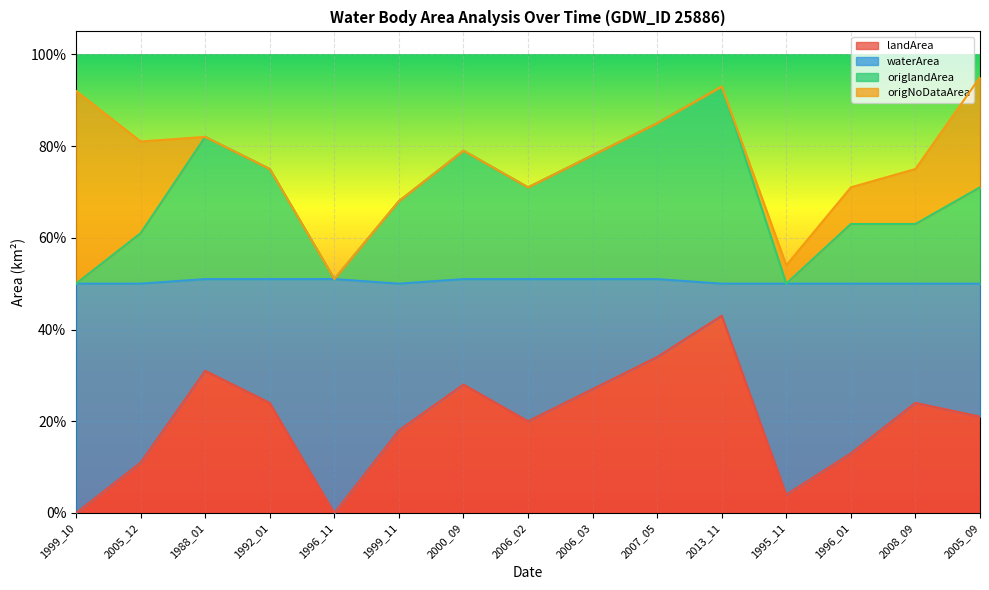

What is the sum of the landArea values at 1996_11 and 1988_01?

0.3